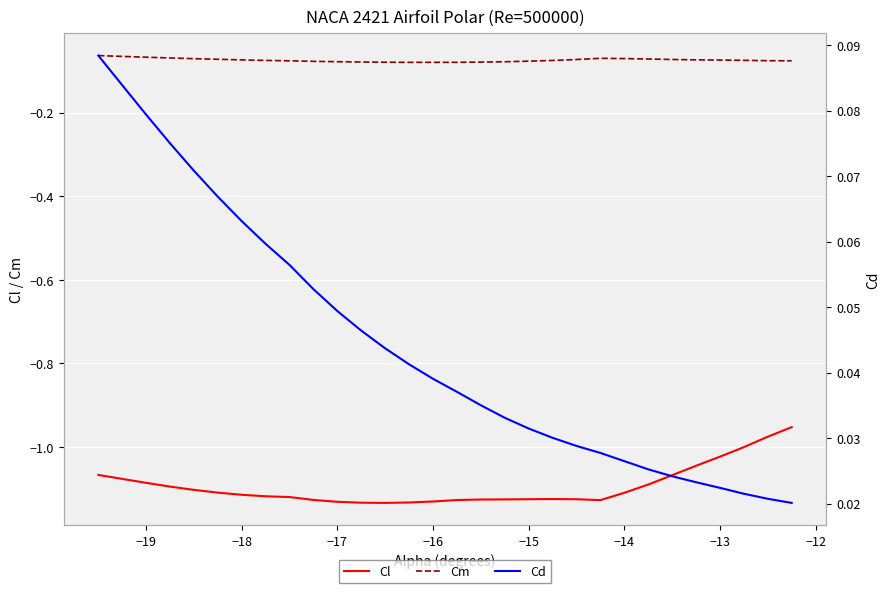

True or false: Cd and Cm intersect in this chart.

False